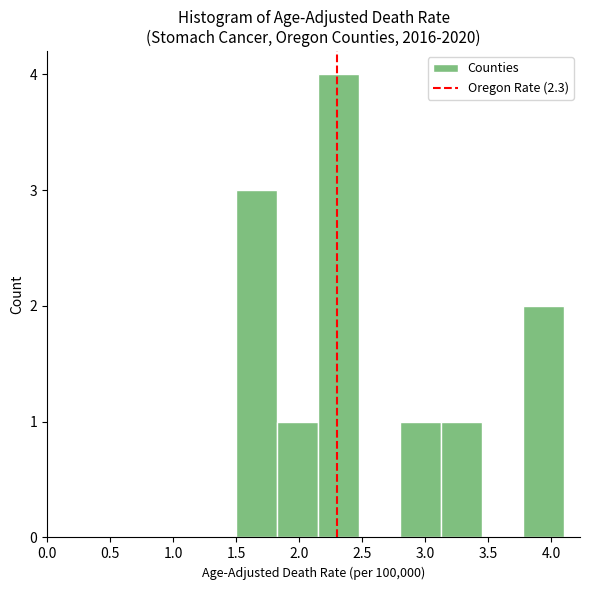

How tall is the bar that spans 2.150 to 2.475 on the x-axis? Neither the bar edges nor the heights are printed on the chart, so give them approximately, as read against the axes.

4